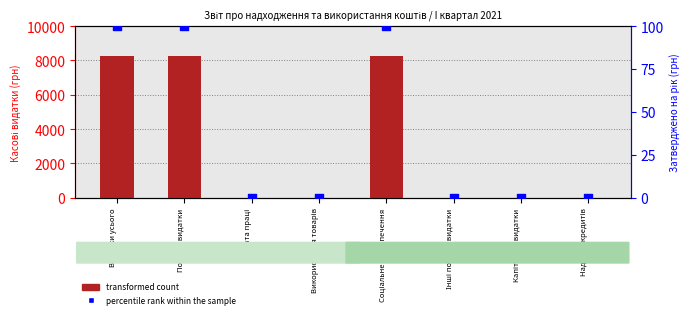

Which series has the largest Y range (max minus min)?

transformed count